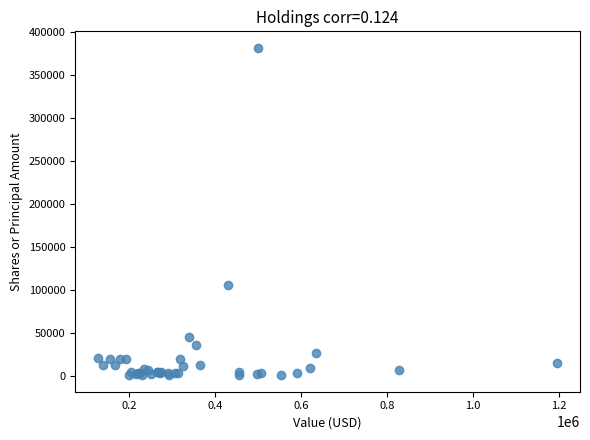

What Y value in the scatter plot is closest to 190961?

105919